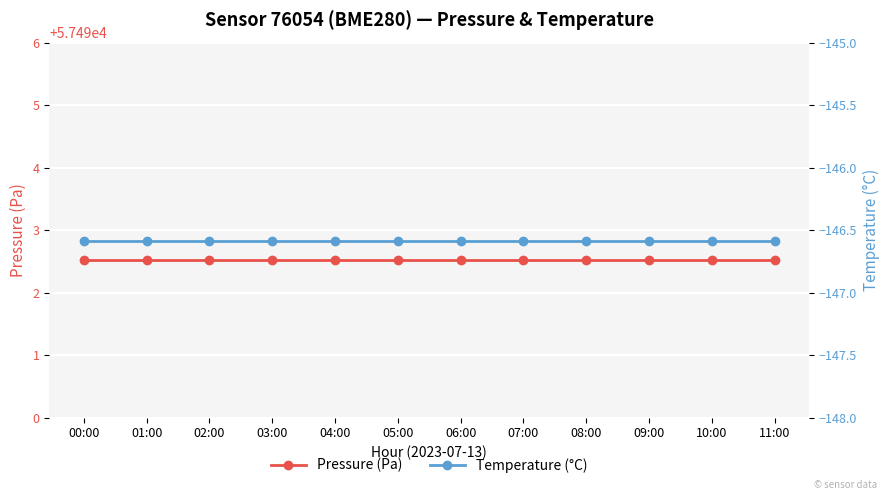

Is it true that Temperature (°C) equals -199.0 at 06:00?

False